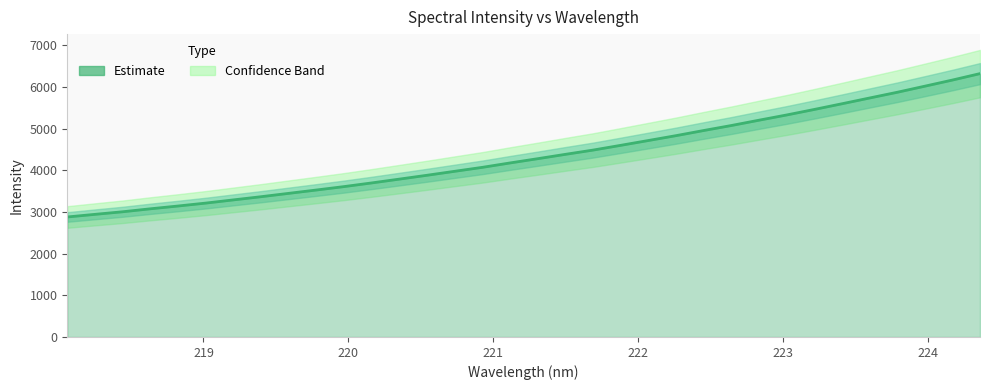

How many values are below 4276?

17